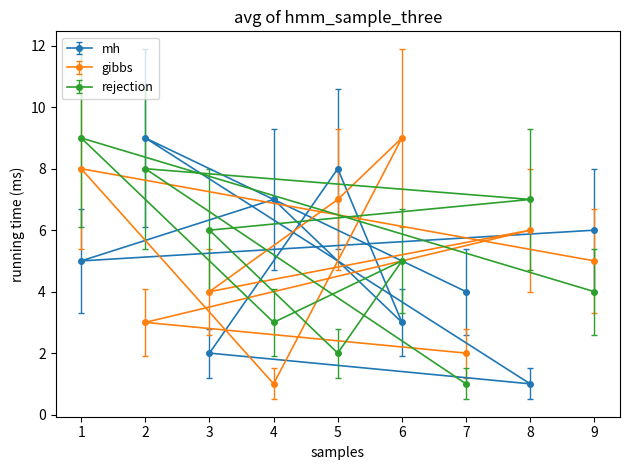

Rank the series at 3 from highest to lowest value.

rejection, gibbs, mh